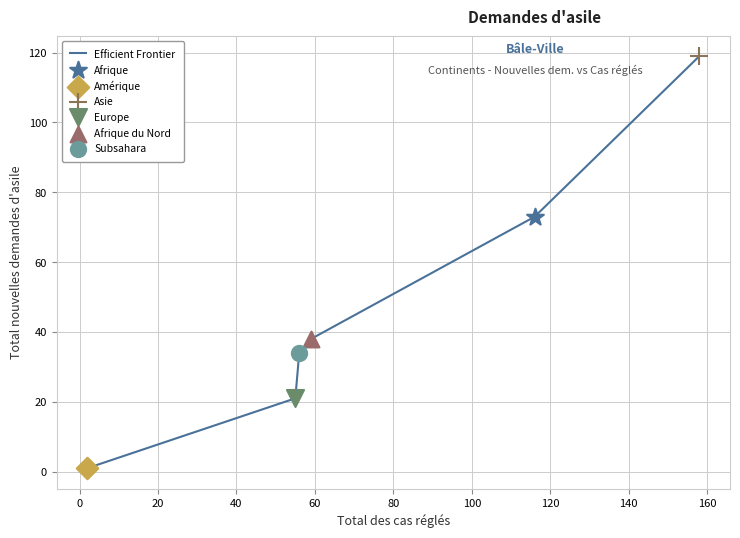

True or false: there are more than 2 points higher than both neighbors.

False